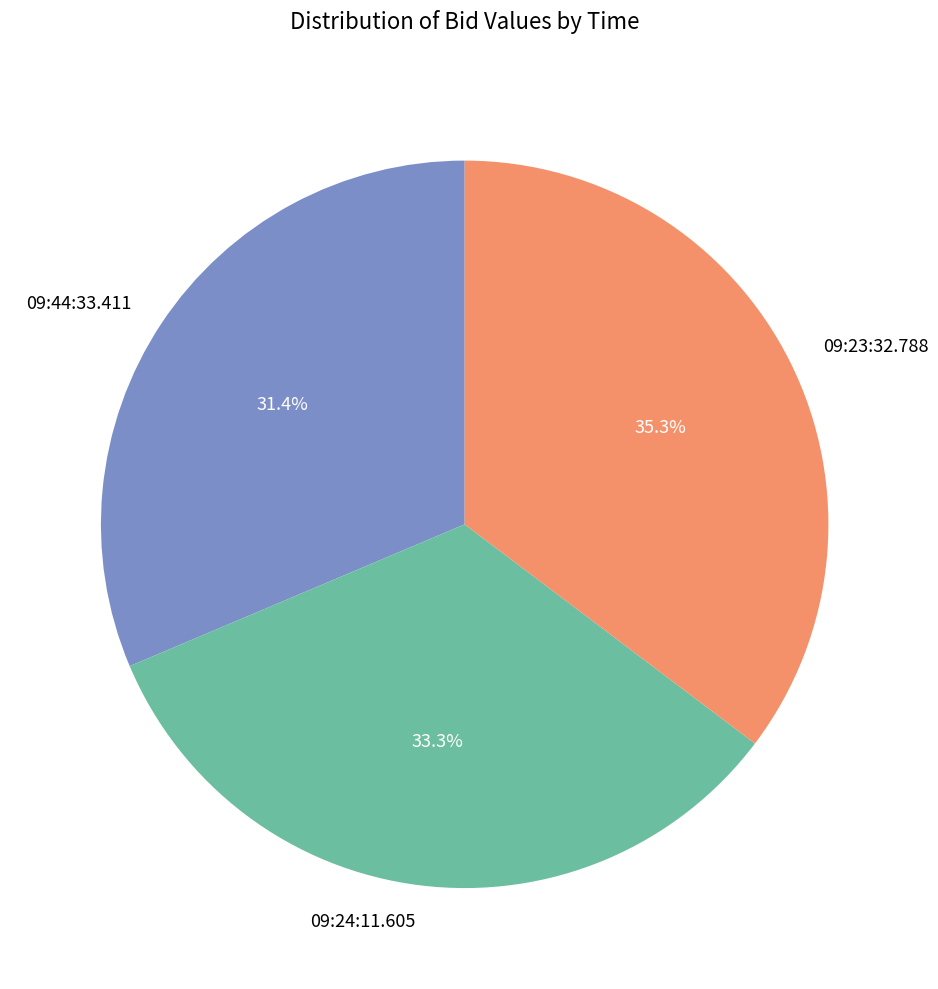

To the nearest percent, what is the average slice percentage?

33%